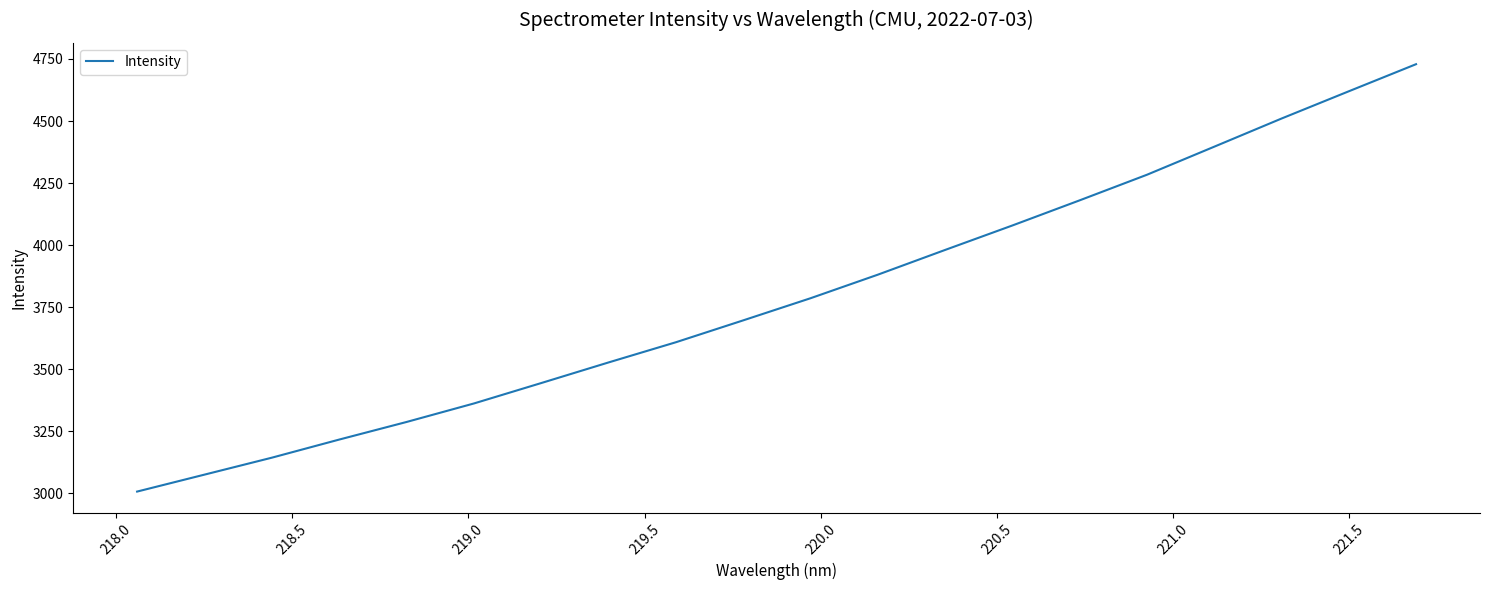

What is the smallest value displayed?

3006.5